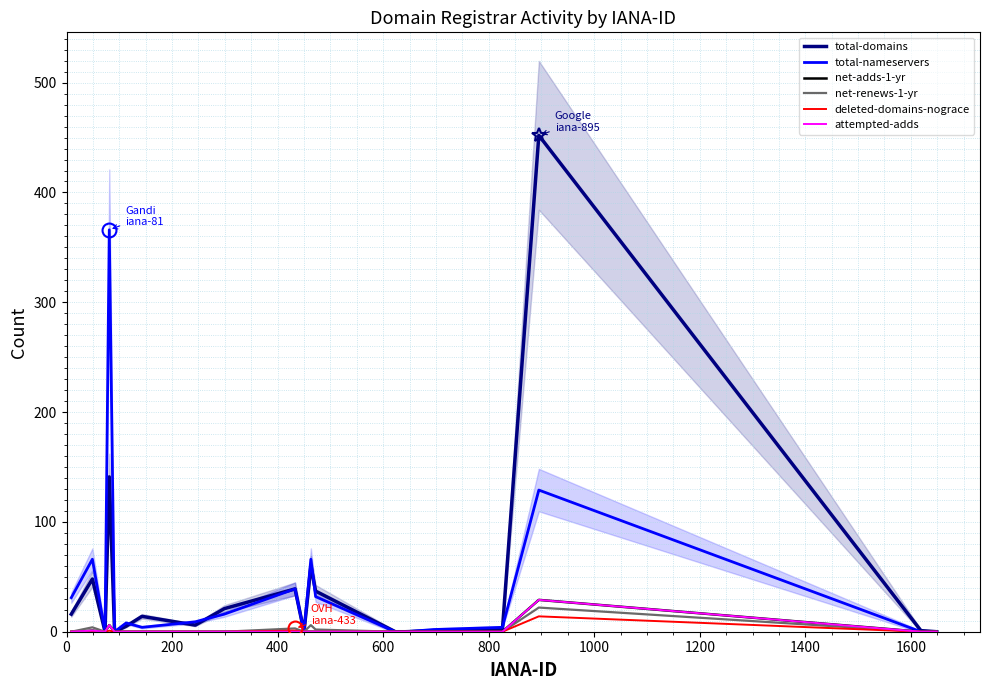

What are all the series names shown in the legend?

total-domains, total-nameservers, net-adds-1-yr, net-renews-1-yr, deleted-domains-nograce, attempted-adds